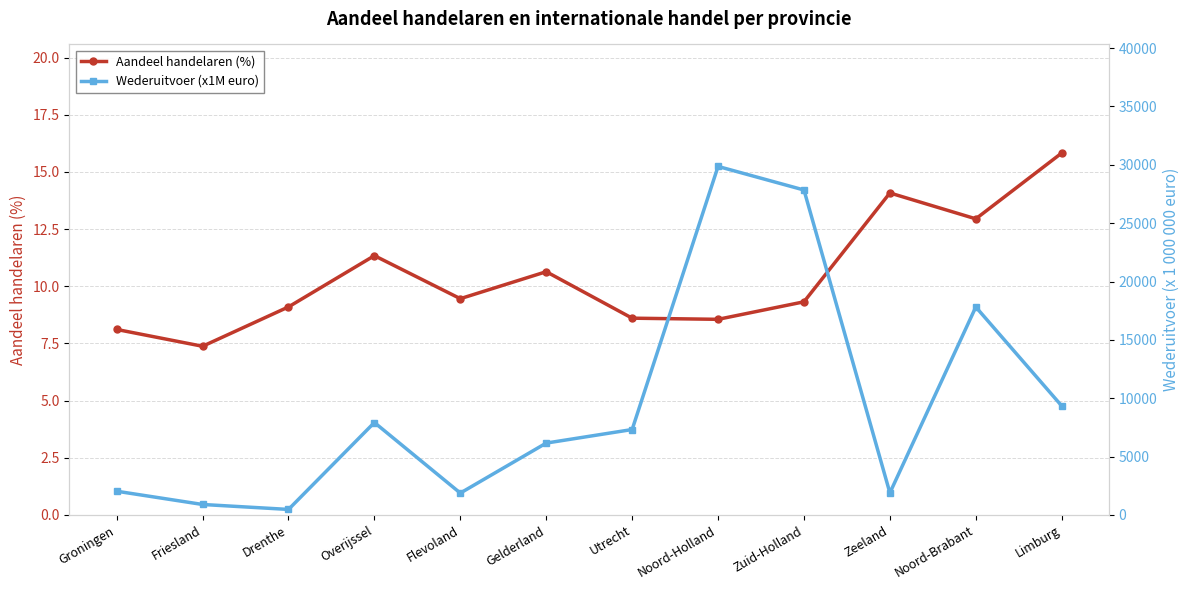

Does the chart have visible grid lines?

Yes